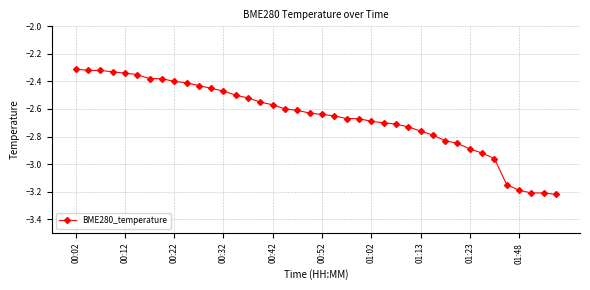

What is the difference between the second highest and second lowest values?

0.9